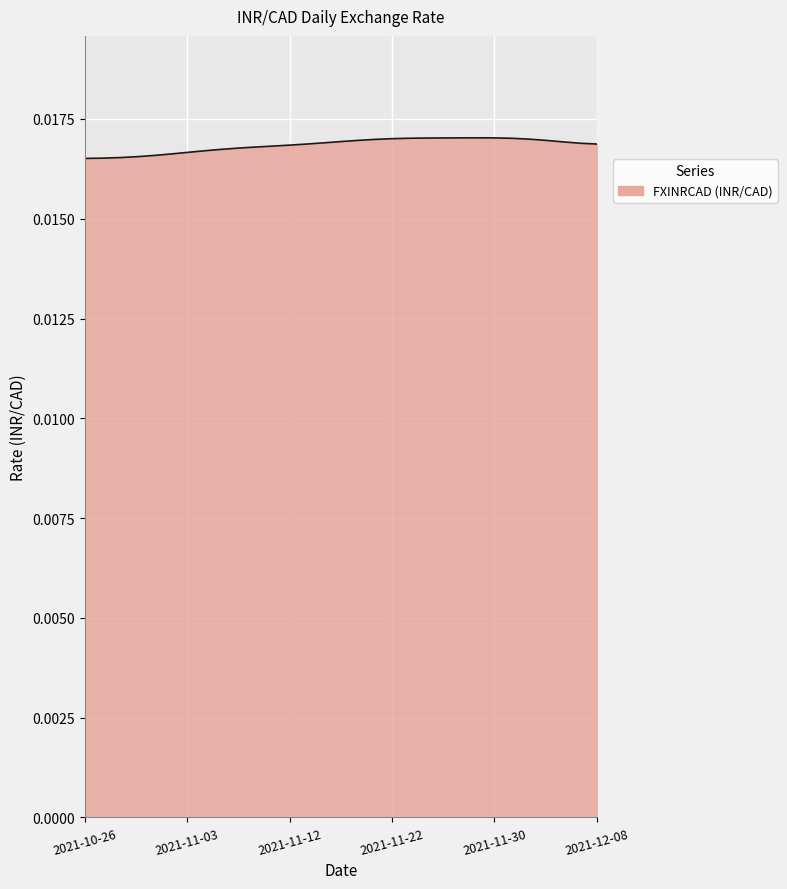

How many series are shown in this chart?

1